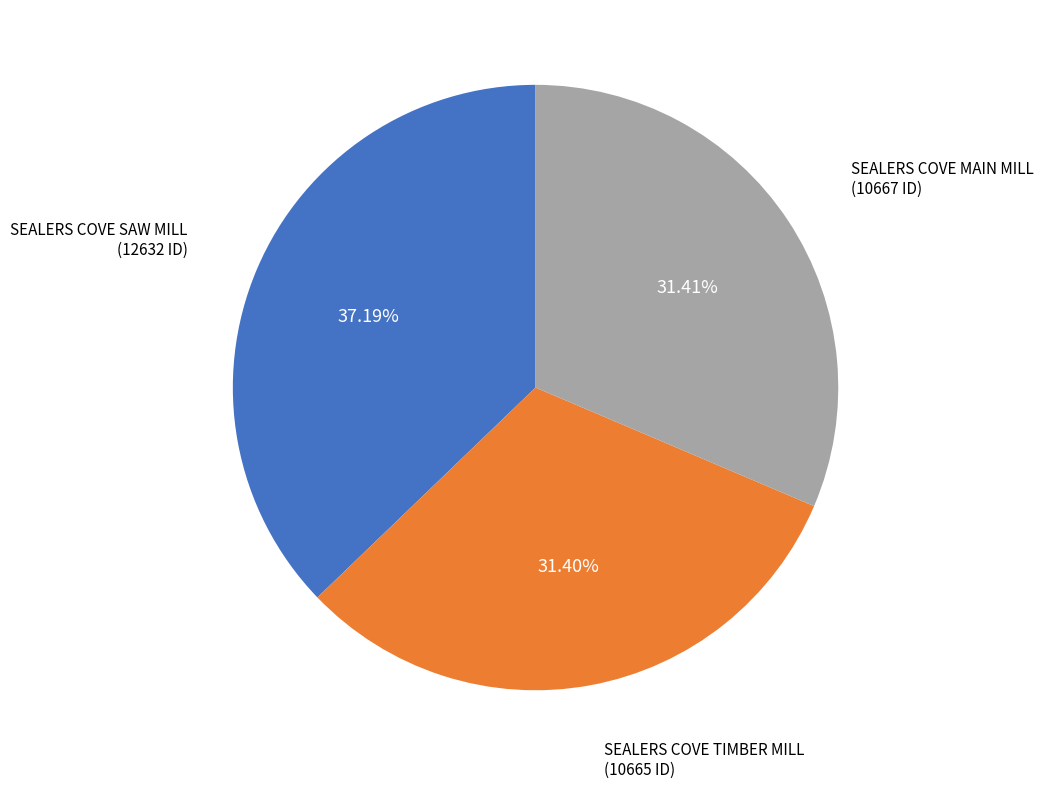

Is it true that SEALERS COVE TIMBER MILL is 43% of the pie?

False